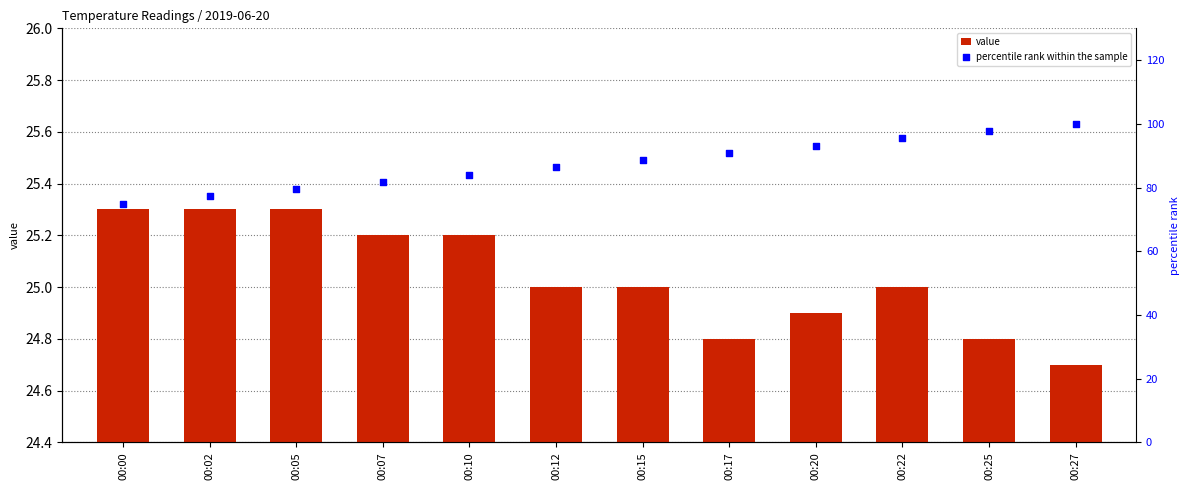

At which category is the sum across all series the highest?

00:27